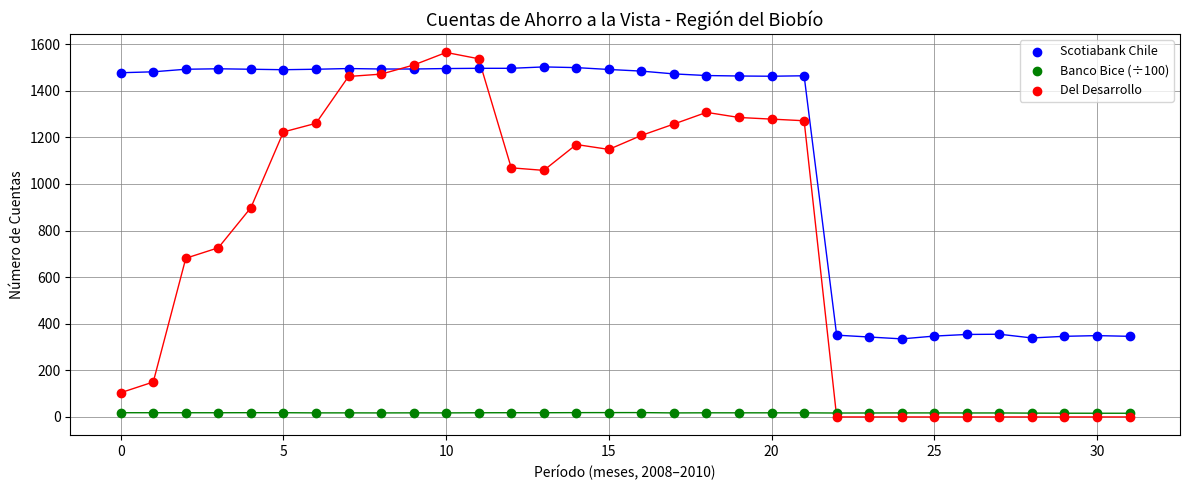

Which series contains the lowest Y value?

Del Desarrollo